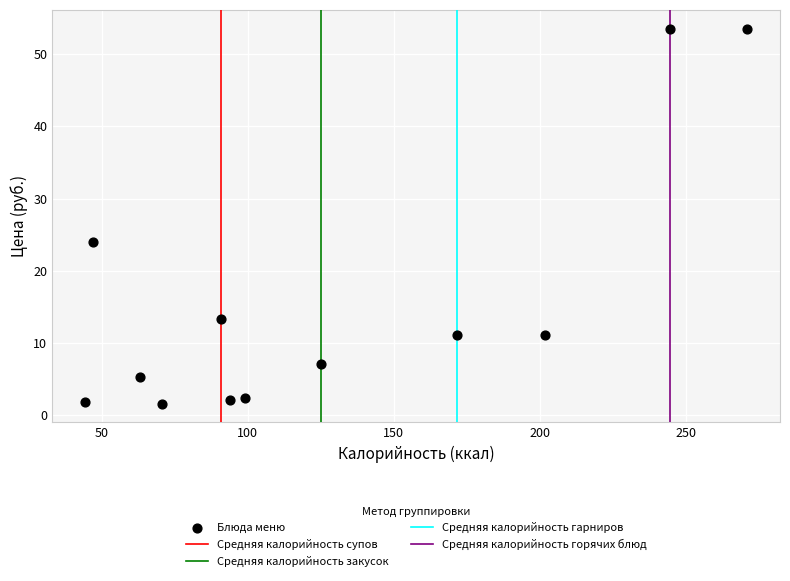

What is the average Y value?

15.6